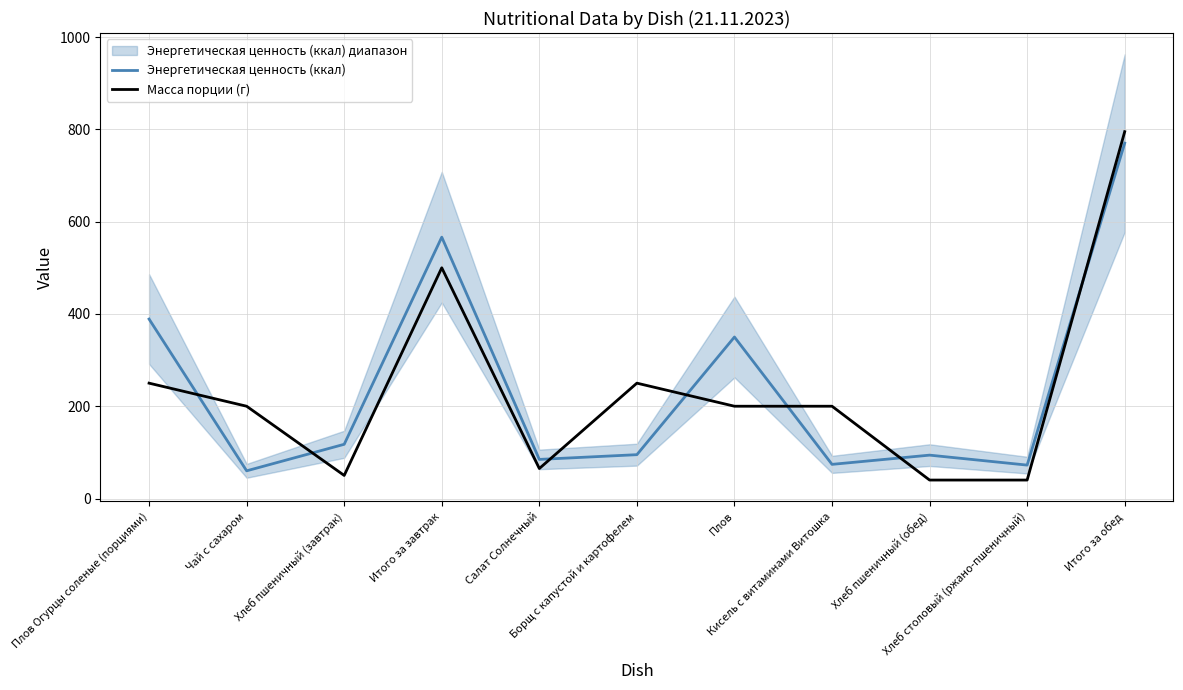

How many intersections are there between Масса порции (г) and Энергетическая ценность (ккал)?

7